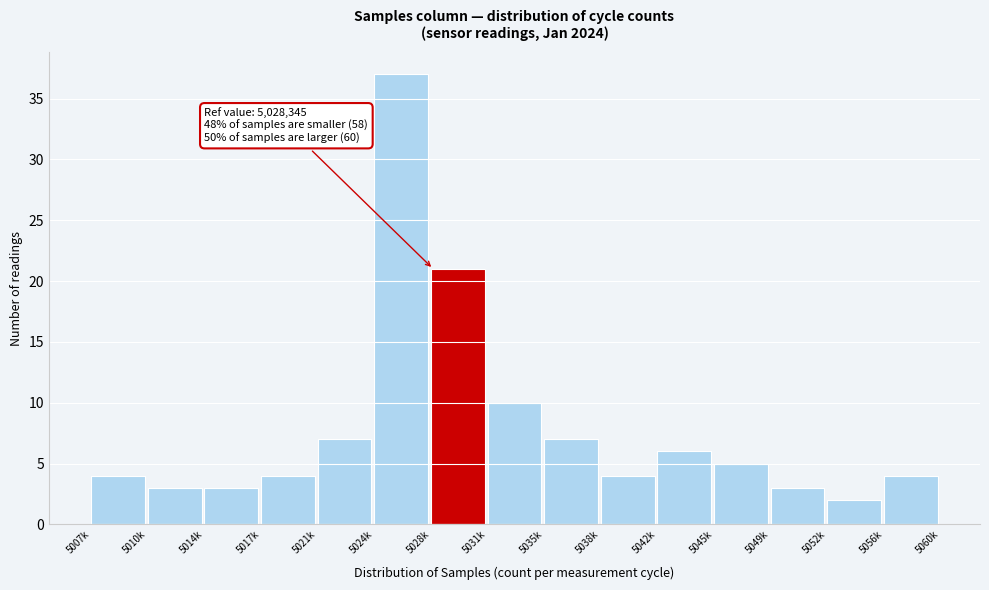

Reading left to right, extract all data points from this chart.

4	3	3	4	7	37	21	10	7	4	6	5	3	2	4